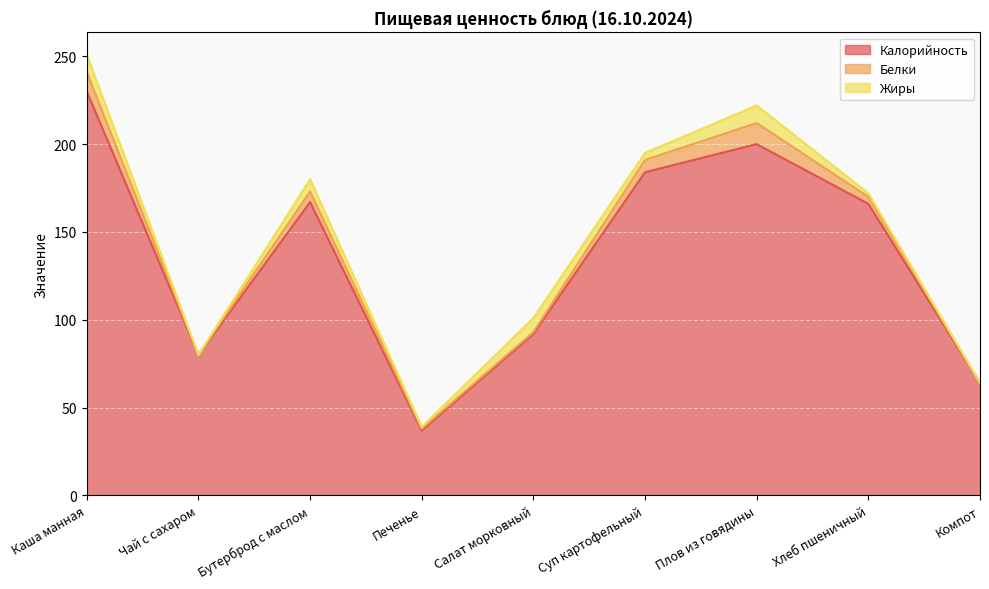

At Суп картофельный, list the series in order from smallest to largest.

Жиры, Белки, Калорийность